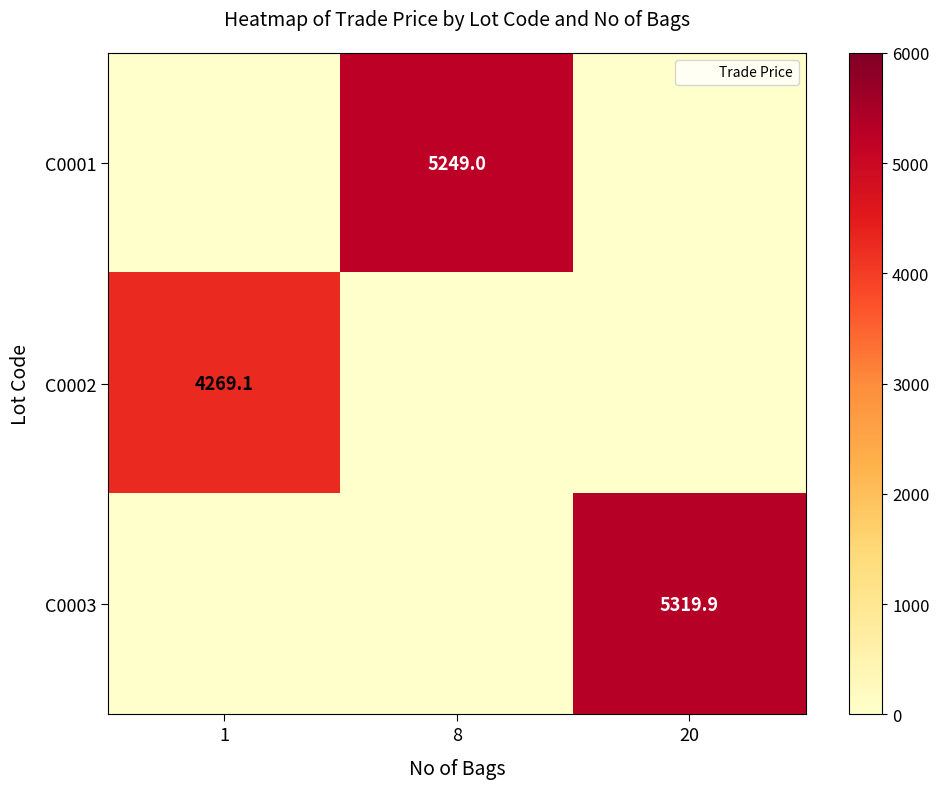

Which category has the highest value across all series?

20